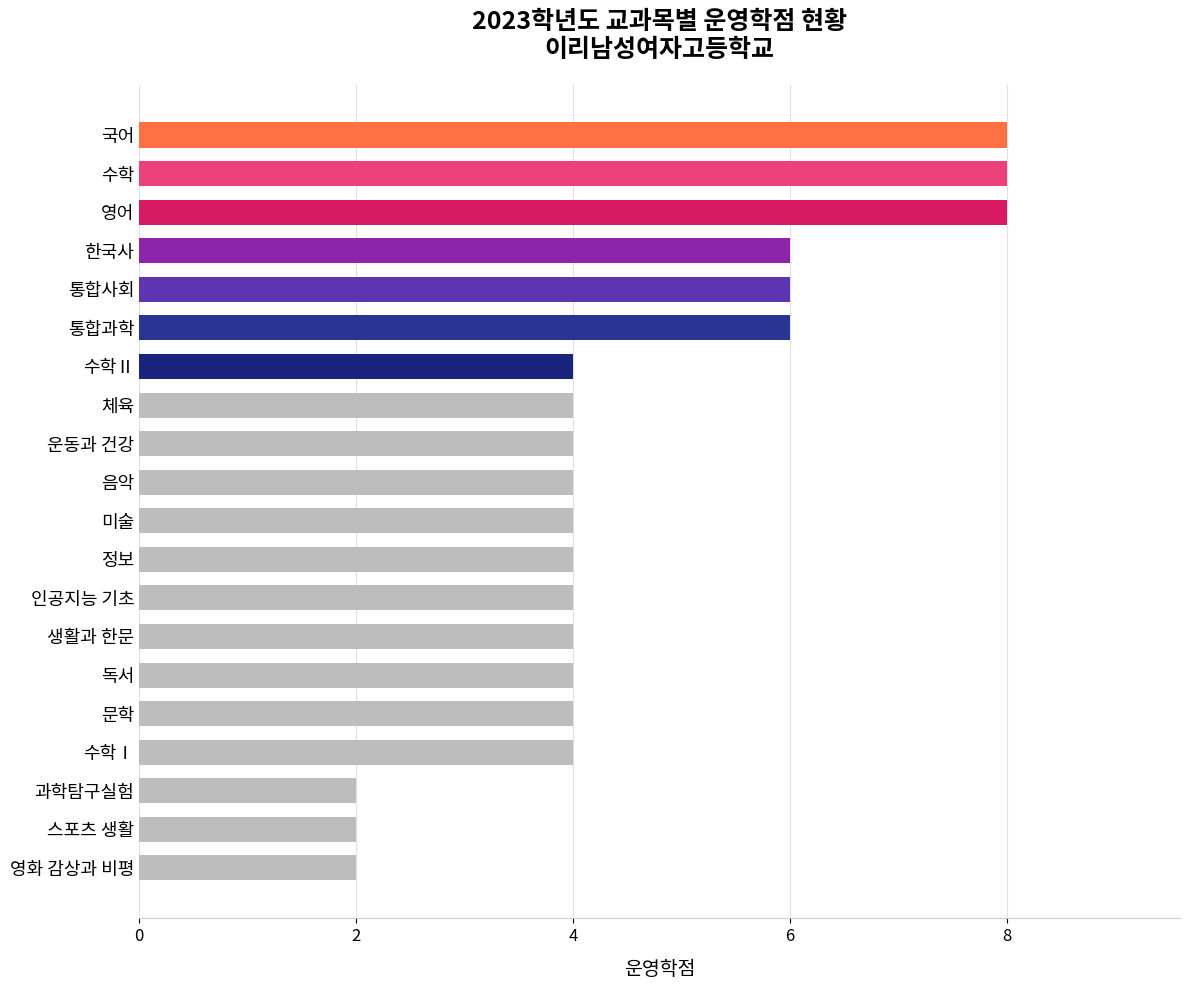

The value at 한국사 is 1. True or false?

False